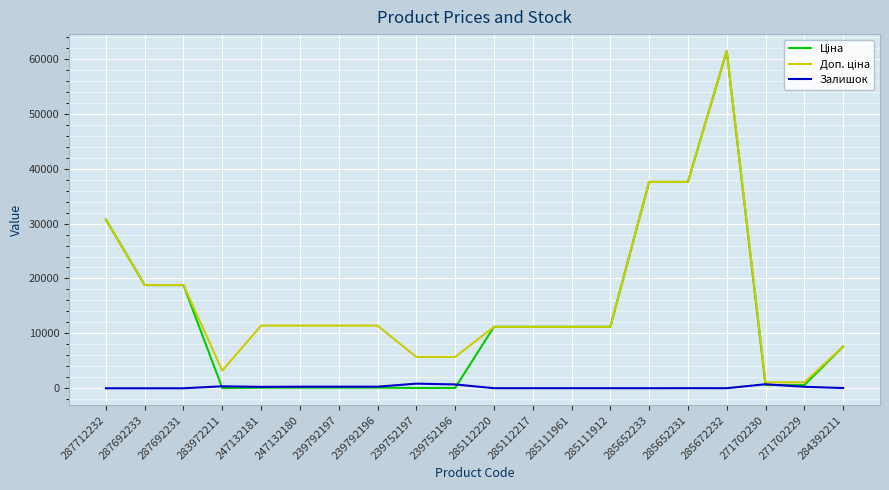

At which category is the sum across all series the highest?

285672232